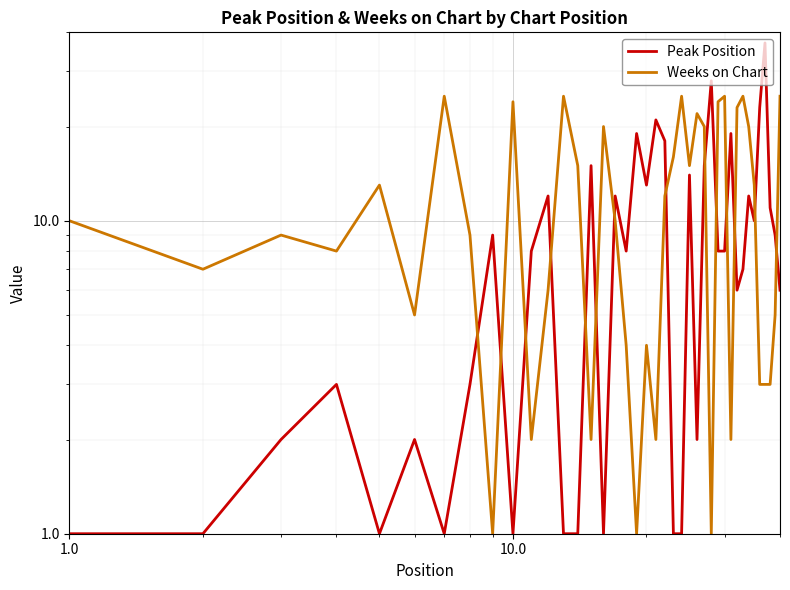

Is the value of Weeks on Chart at 0.1 greater than the value of Peak Position at 19?

No